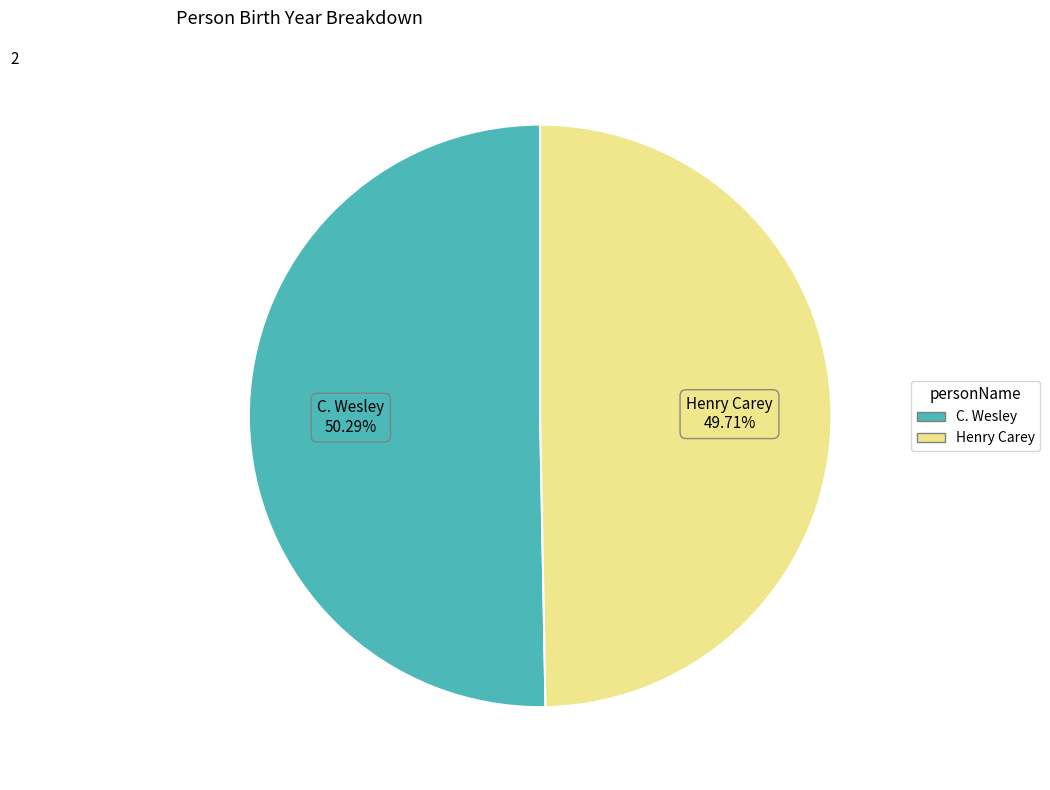

Count the number of slices in the pie.

2